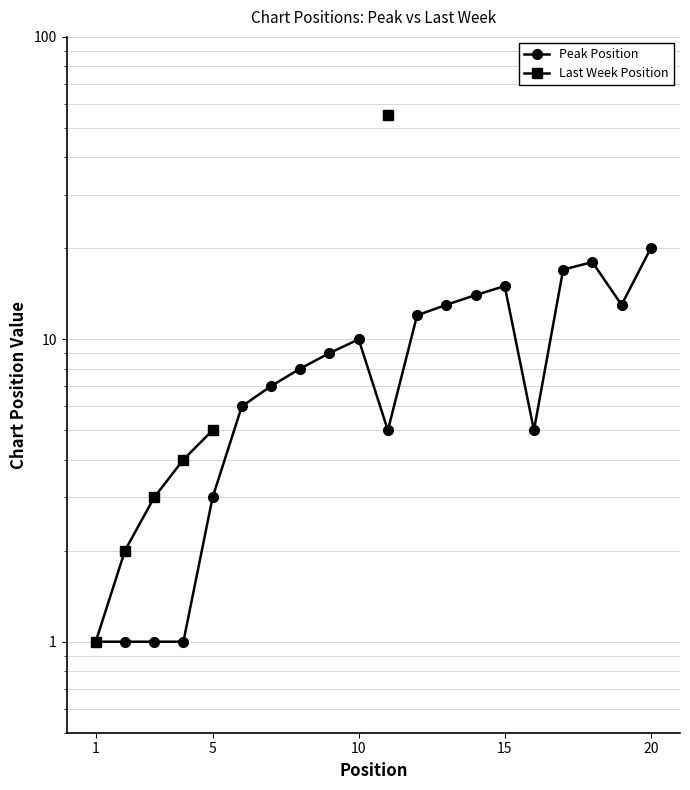

How many interior local valleys does the Peak Position series have?

3